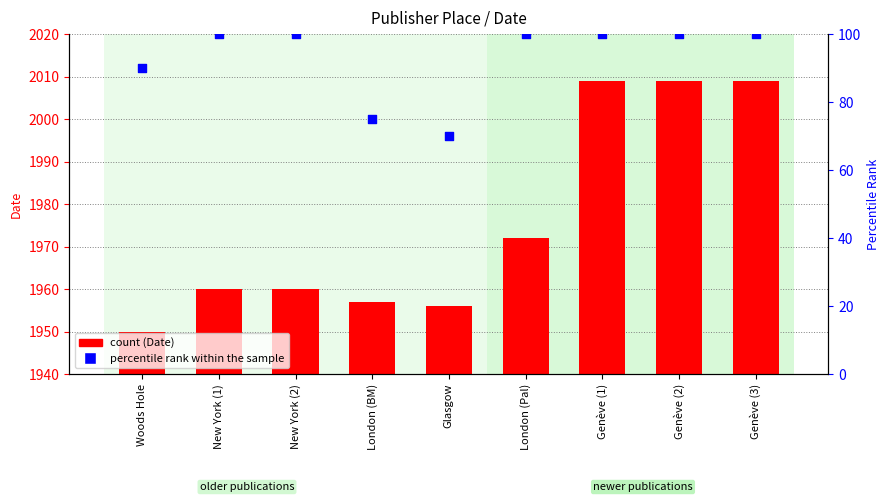

What are all the series names shown in the legend?

count, percentile rank within the sample